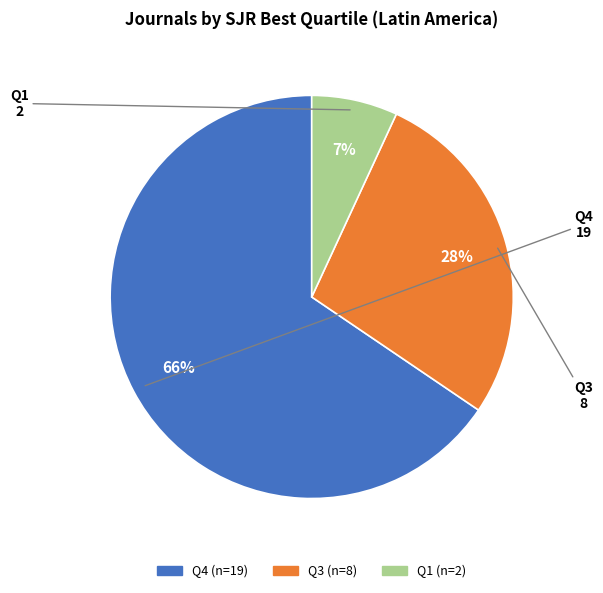

To the nearest percent, what portion does Q3 represent?

28%